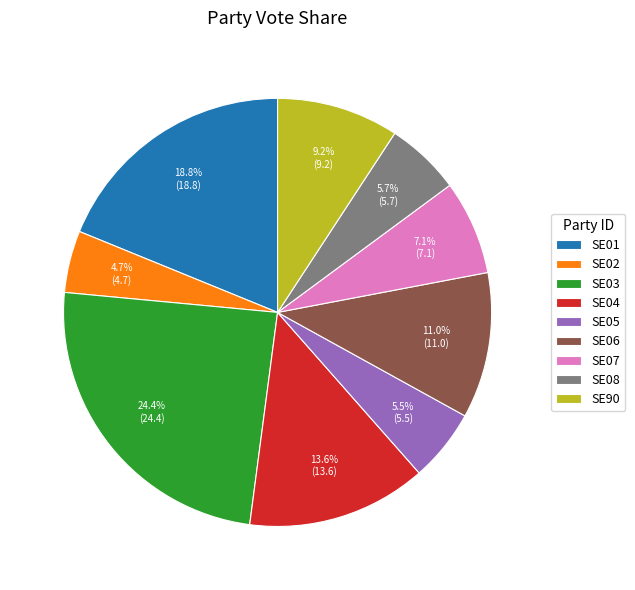

Does SE03 account for over 50% of the chart?

No